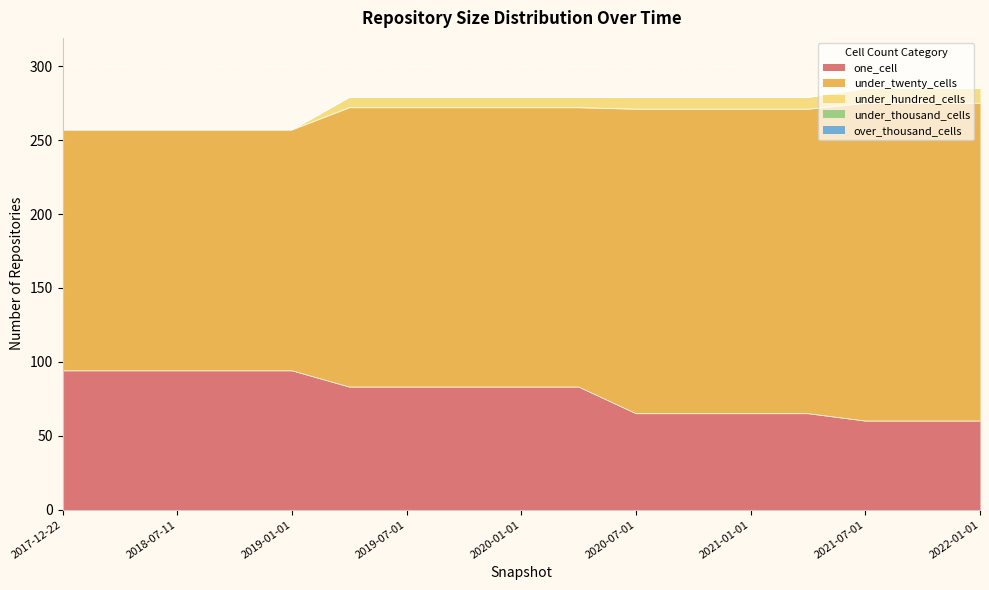

At how many categories does at least one series exceed 189?

7